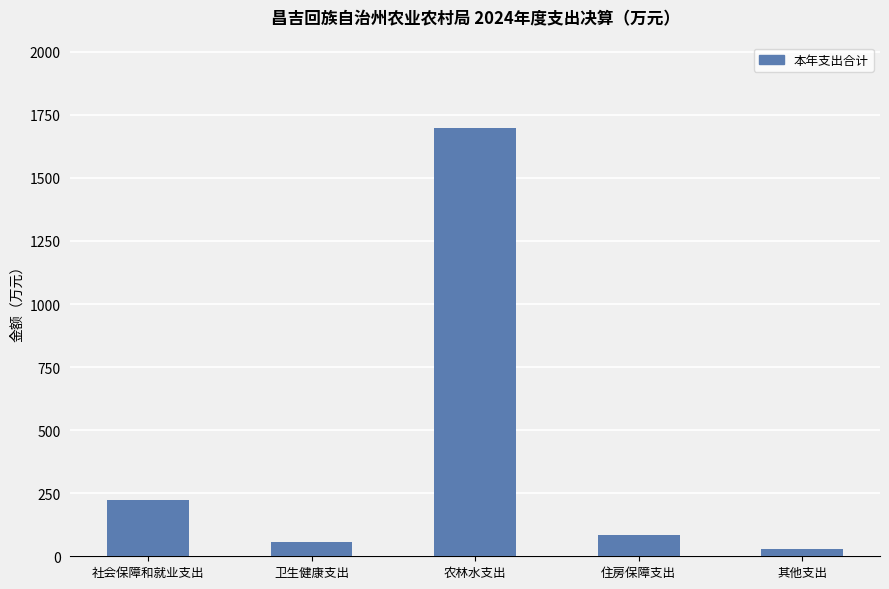

The chart shows a value of 2657.7 at 农林水支出. True or false?

False